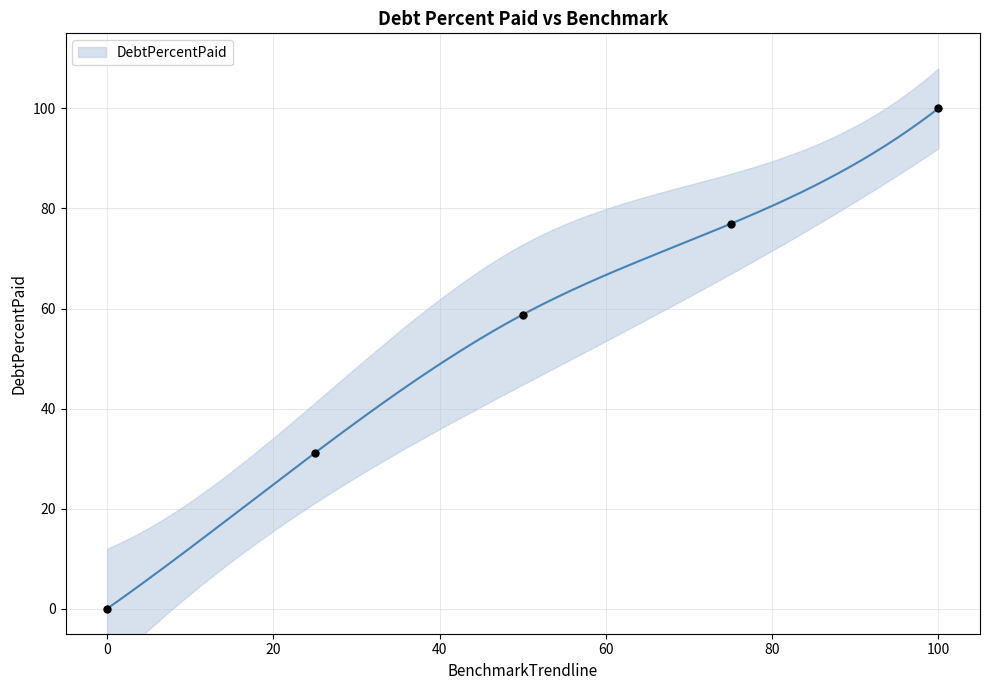

What is the change in value from Q2 to Q3?

+18.1